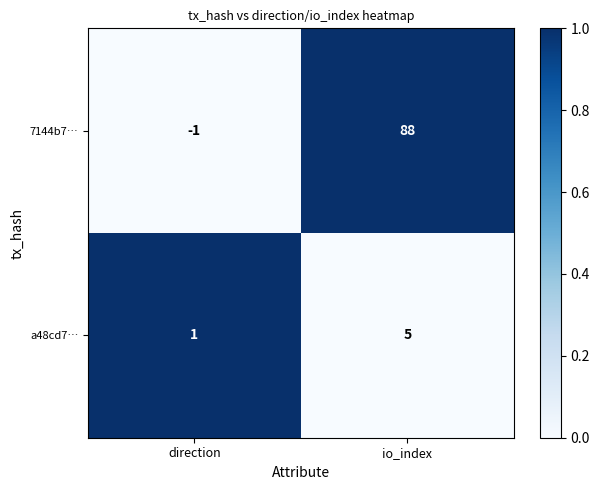

Which series has the largest range (max minus min)?

7144b7…